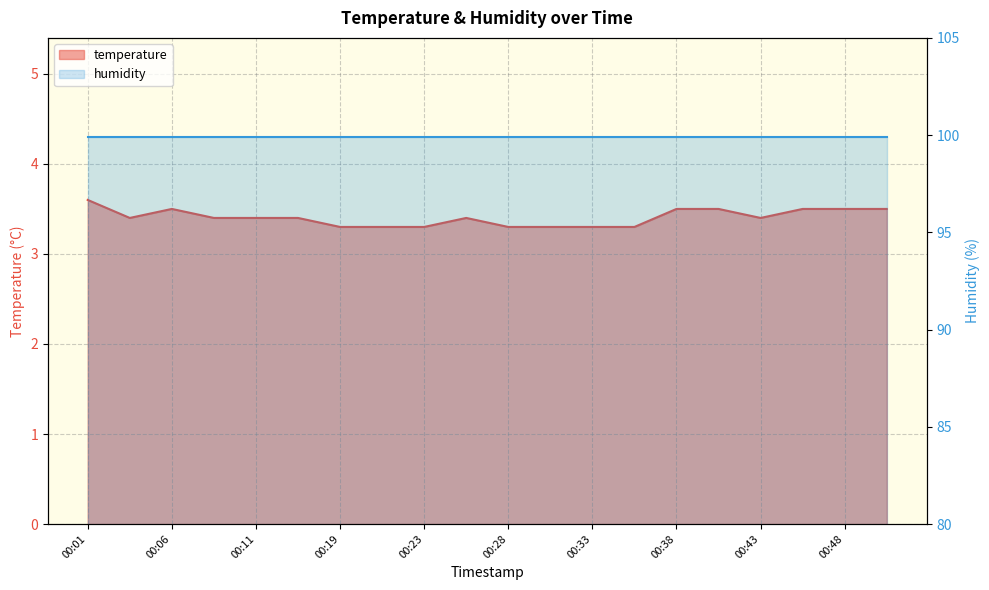

What is the sum of all values?

68.1